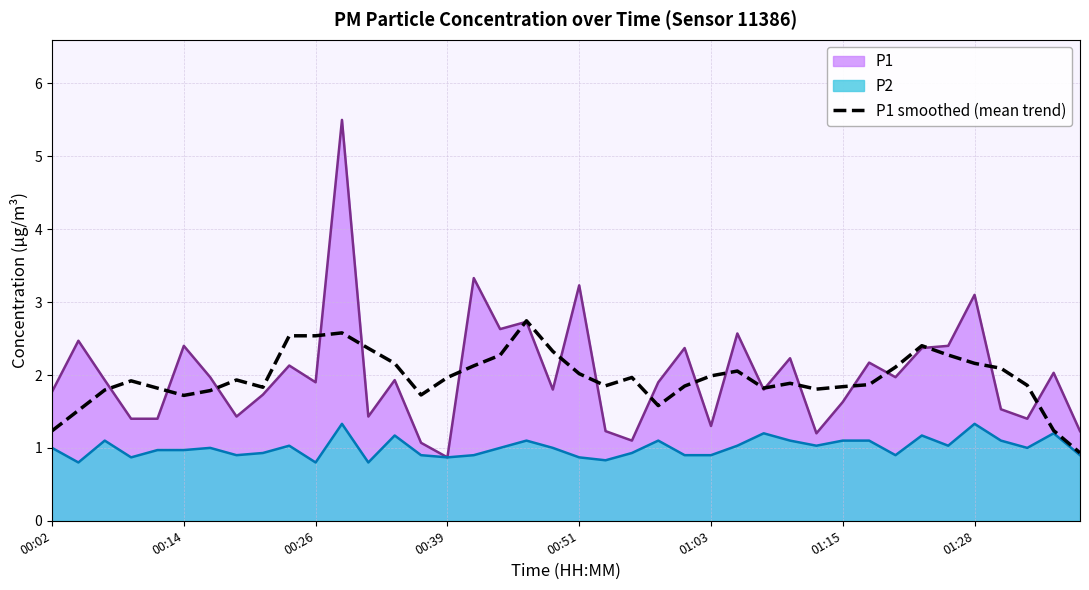

Rank the series by their maximum value, from lowest to highest.

P2, P1 smoothed (mean trend), P1